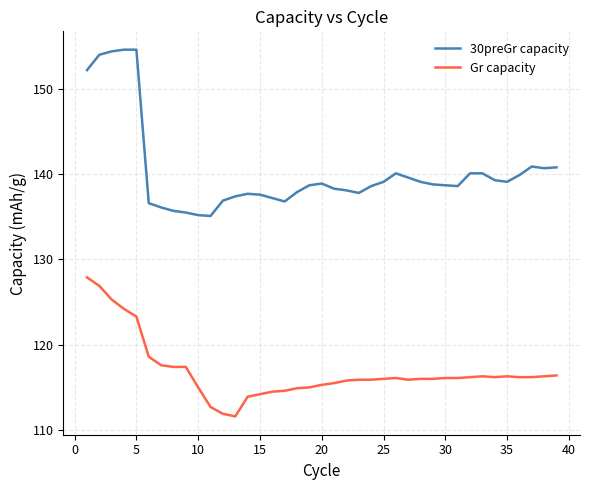

Which series has the largest total across all categories?

30preGr capacity